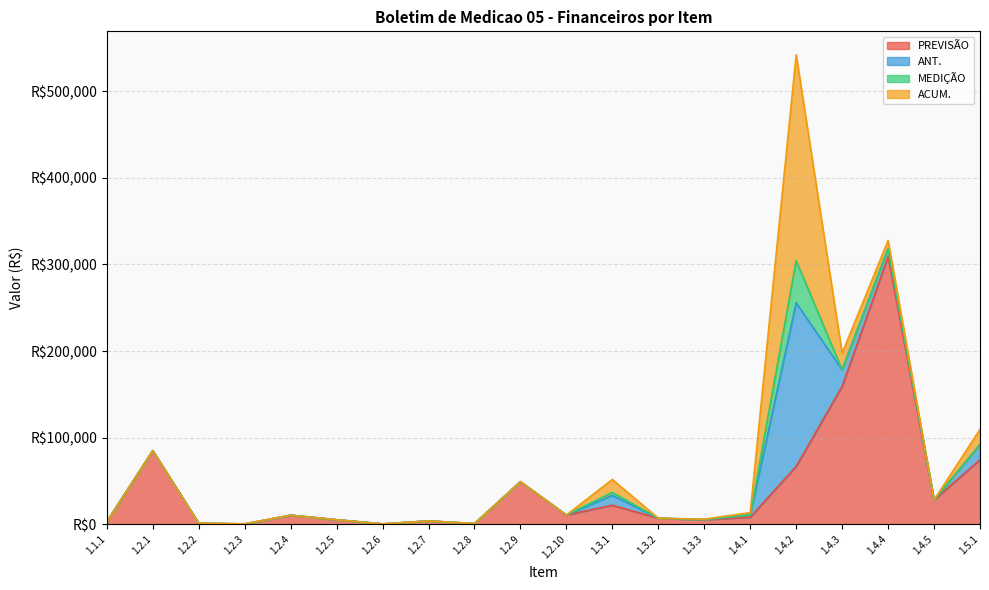

Between 1.2.8 and 1.2.9, which series saw the biggest shift?

PREVISÃO